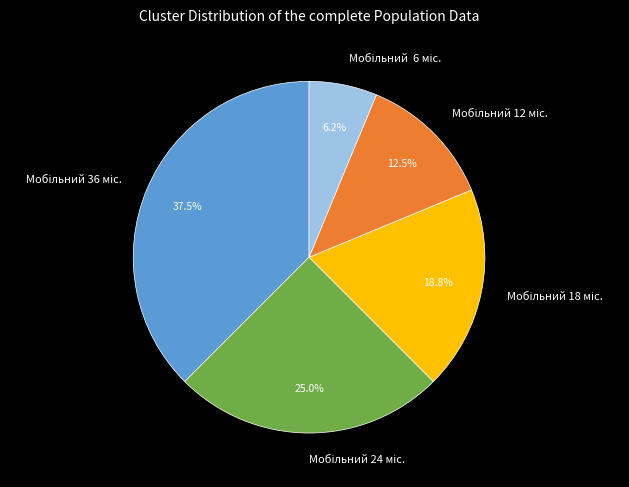

Does any single category account for the majority?

No